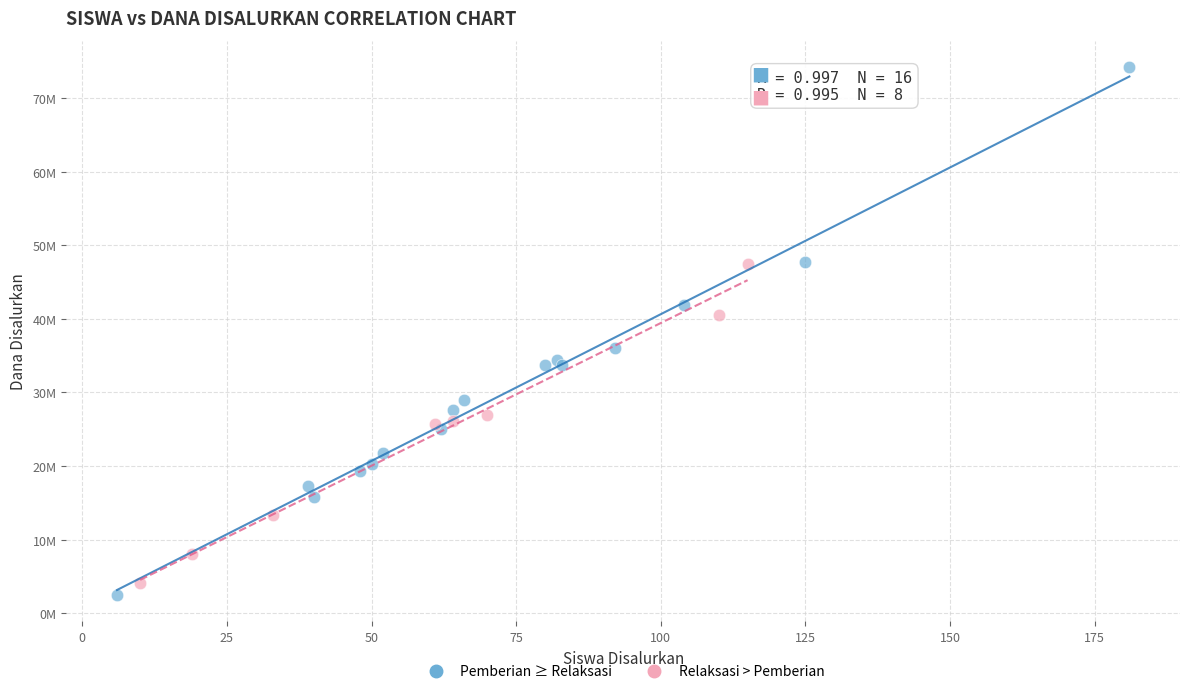

What are all the series names shown in the legend?

Pemberian ≥ Relaksasi, Relaksasi > Pemberian